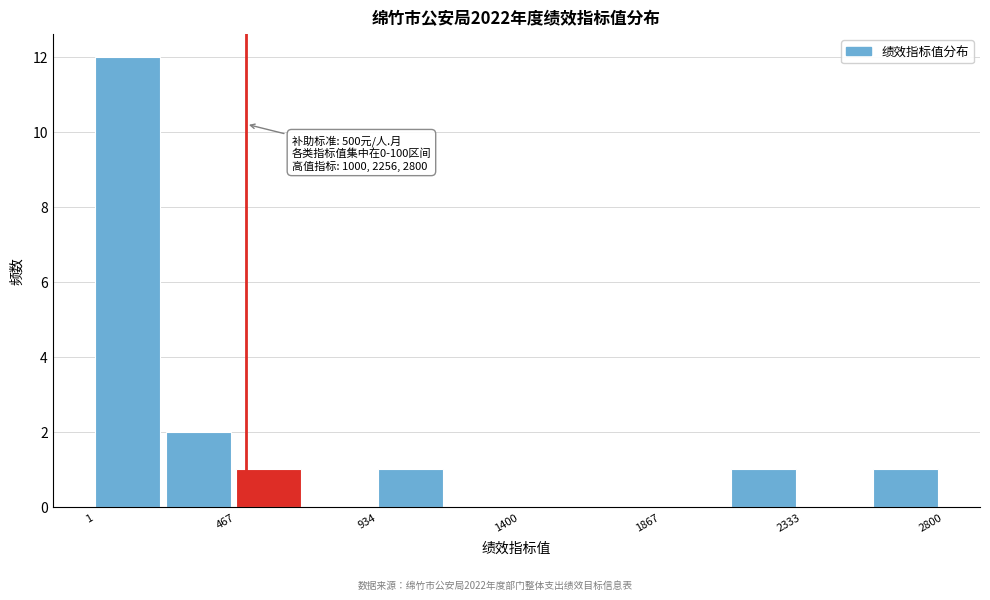

Which range on the x-axis has the tallest bar?

0 to 250